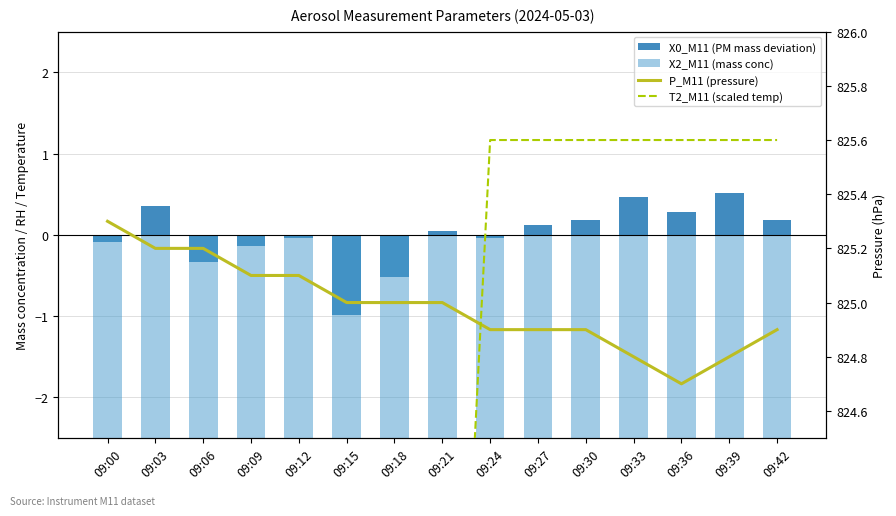

What is the average value of the P_M11 (pressure) series?

825.0